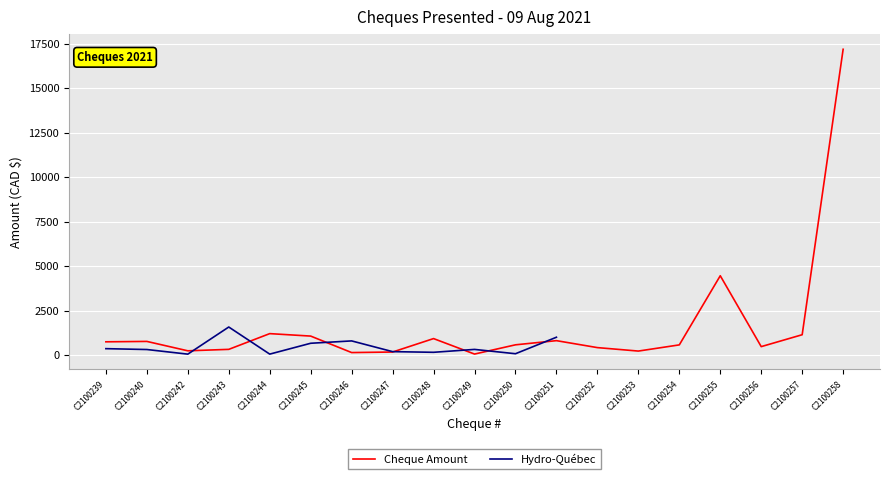

Which category has the highest value in the Cheque Amount series?

C2100258